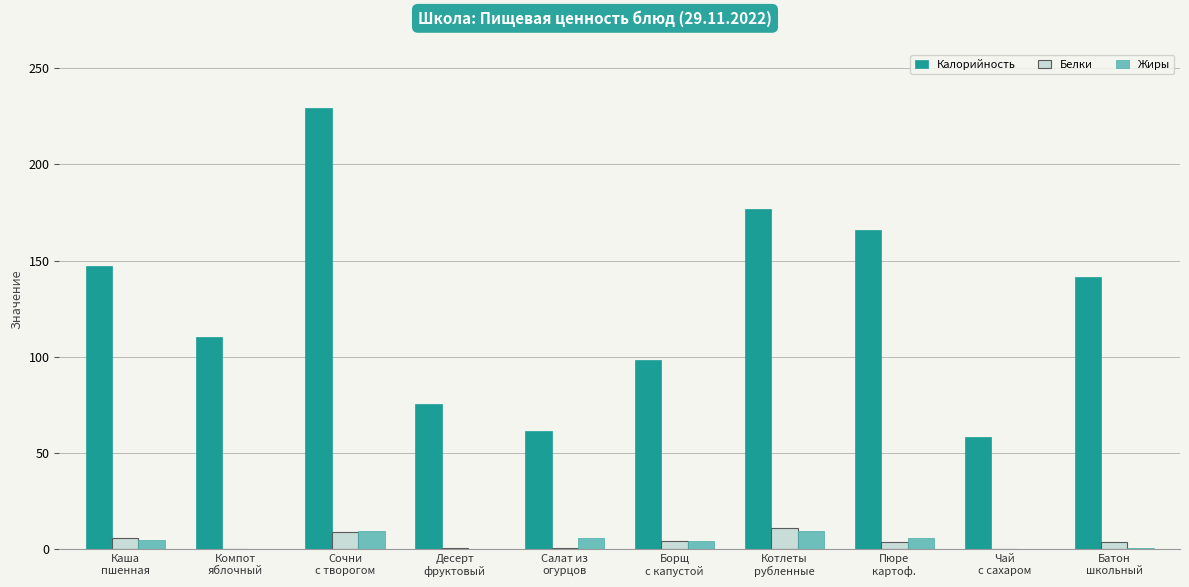

Which series has the largest total across all categories?

Калорийность